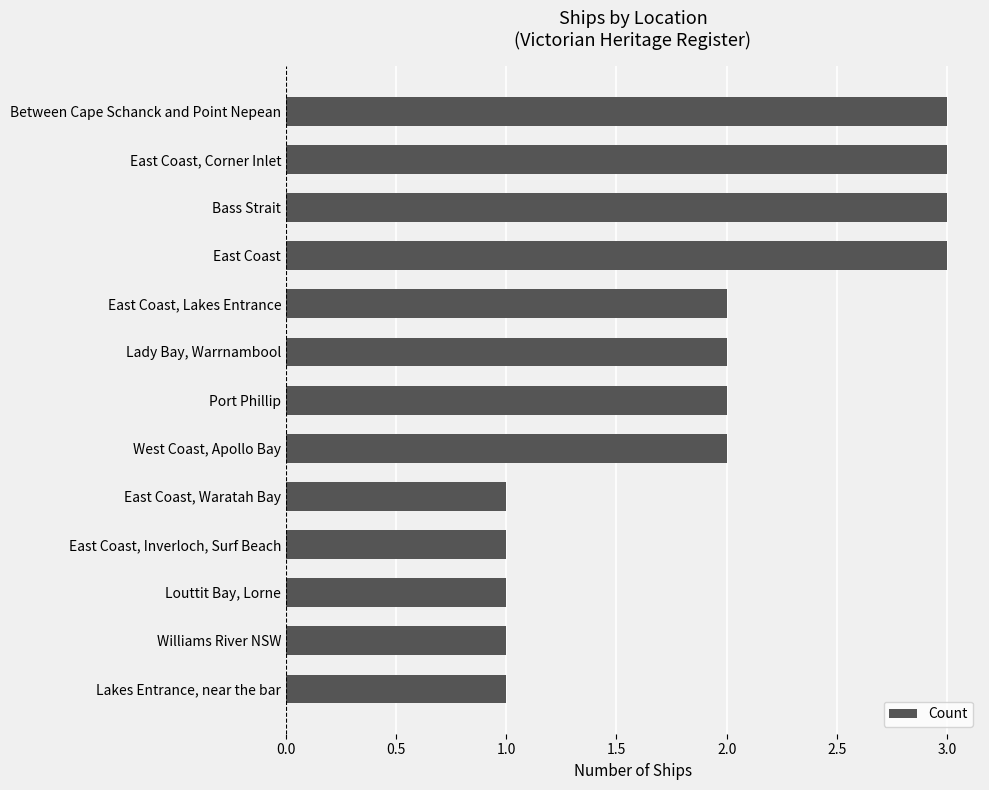

How many categories are shown in the chart?

13